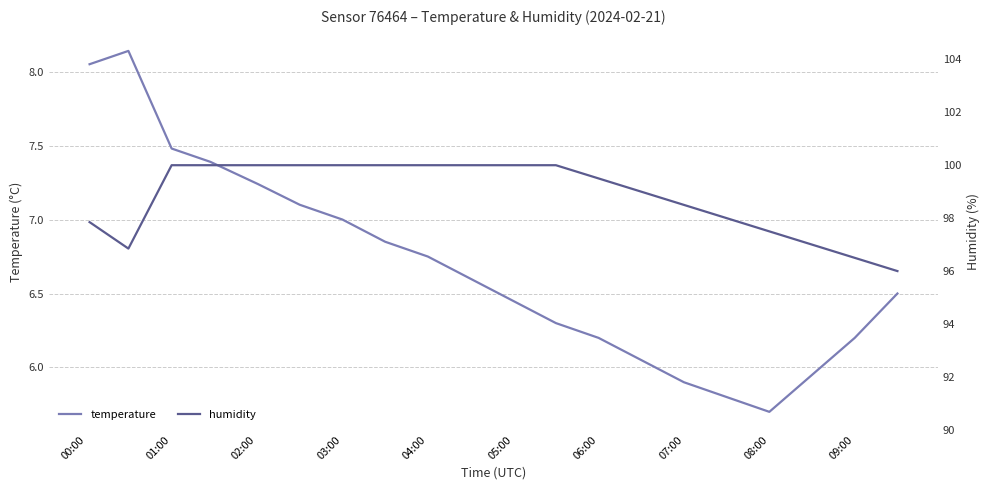

At which label does temperature reach its minimum?

08:00